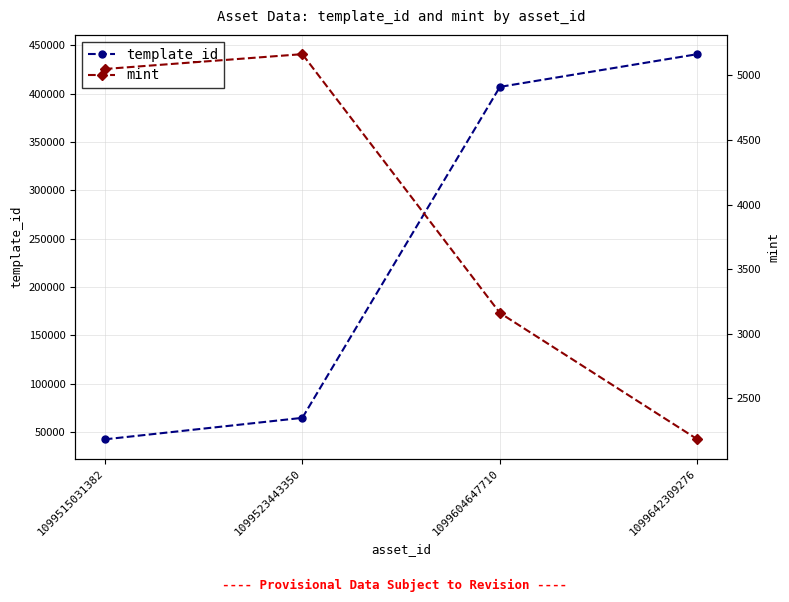

What are all the series names shown in the legend?

template_id, mint